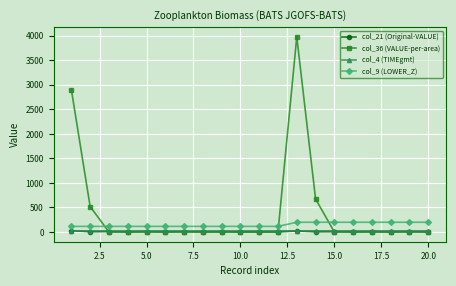

Which series has the widest spread of values?

col_36 (VALUE-per-area)